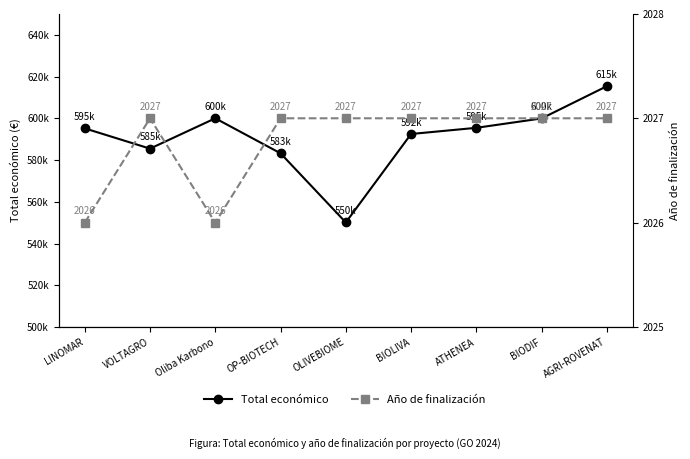

Which label corresponds to the largest value in the chart?

AGRI-ROVENAT